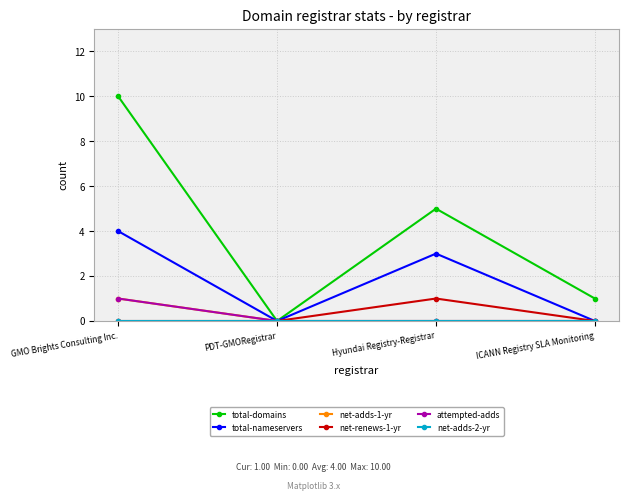

Does the chart have visible grid lines?

Yes